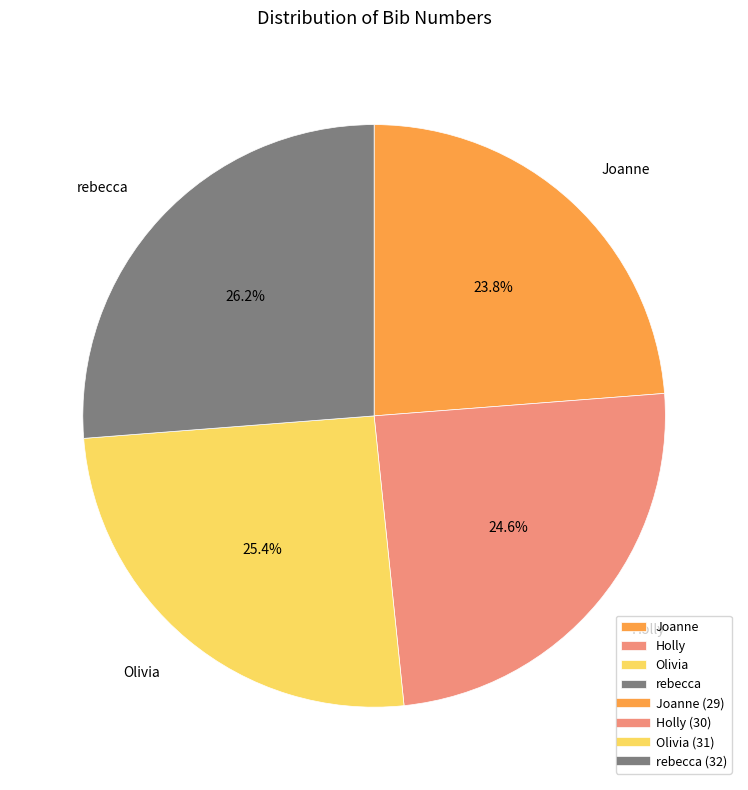

What percentage is the Holly slice, to the nearest percent?

25%